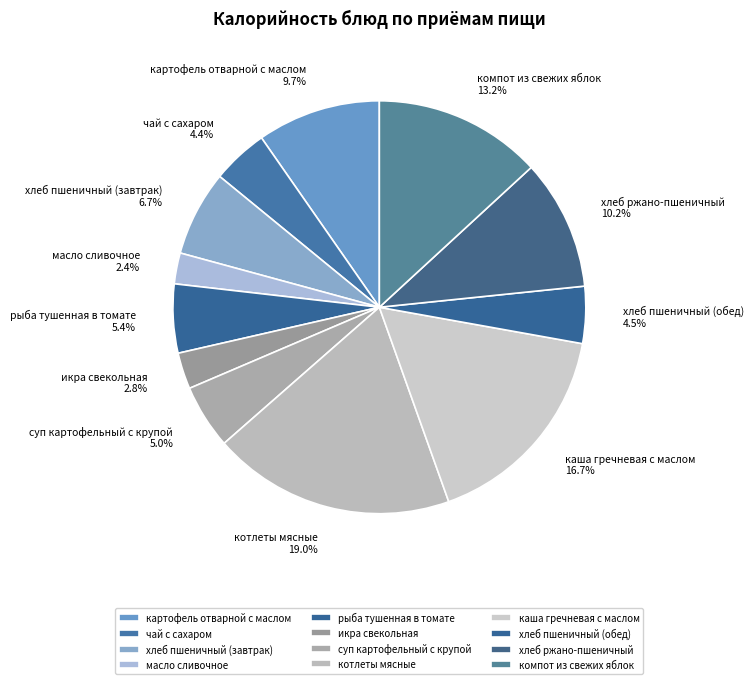

To the nearest percent, what is the difference between the суп картофельный с крупой and компот из свежих яблок slice percentages?

8%